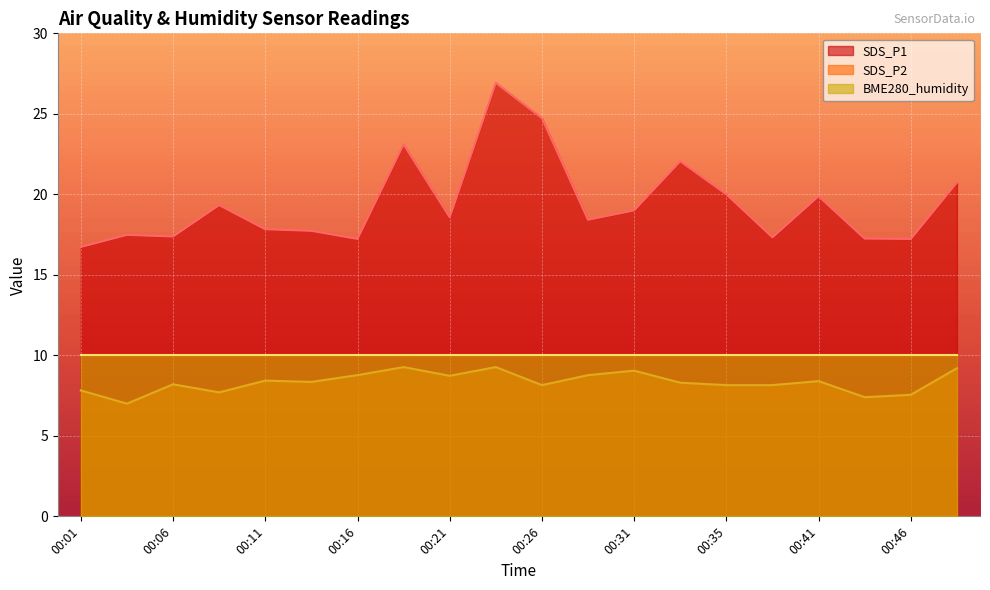

What is the difference between the maximum and minimum values in the SDS_P2 series?

2.3